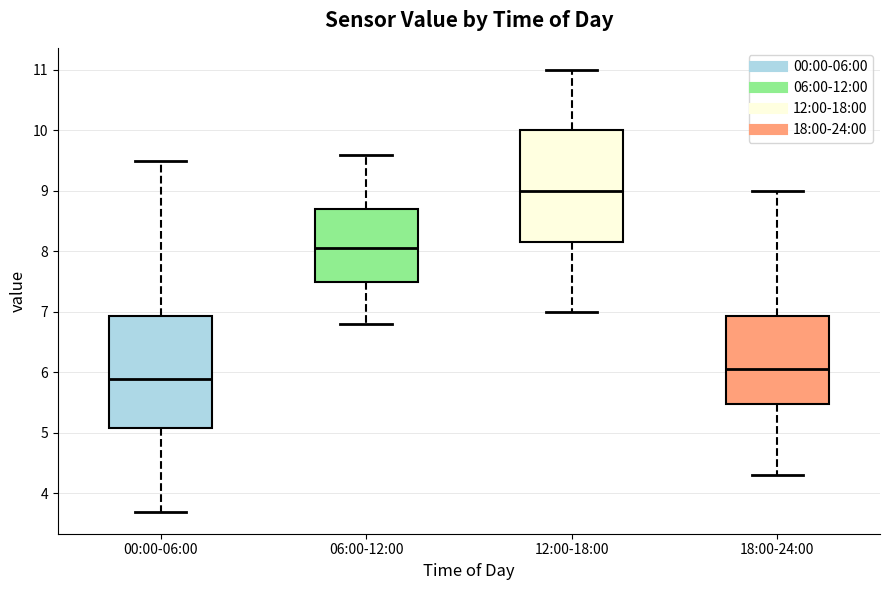

Reading left to right, transcribe this box plot: for each box, give where its median line is, the range the box spans, and where its two whiskers end, as read against the y-axis. The values are not printed on the chart, so give them approximately, as read against the axis.

00:00-06:00: median 5.9, box 5.1 to 6.9, whiskers 3.7 to 9.5
06:00-12:00: median 8.1, box 7.5 to 8.7, whiskers 6.8 to 9.6
12:00-18:00: median 9.0, box 8.2 to 10.0, whiskers 7.0 to 11.0
18:00-24:00: median 6.1, box 5.5 to 6.9, whiskers 4.3 to 9.0